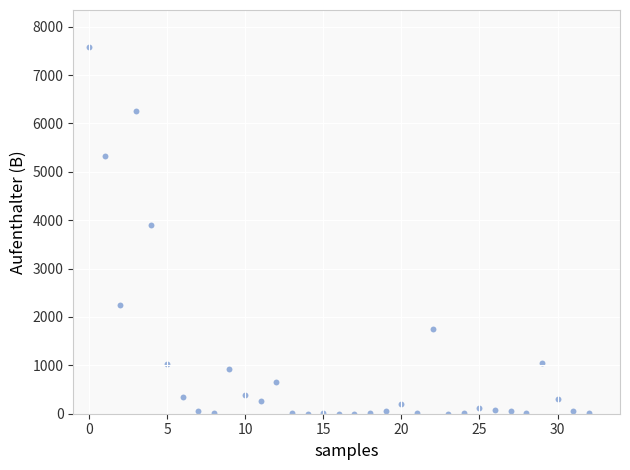

What Y value in the scatter plot is closest to 3793?

3899